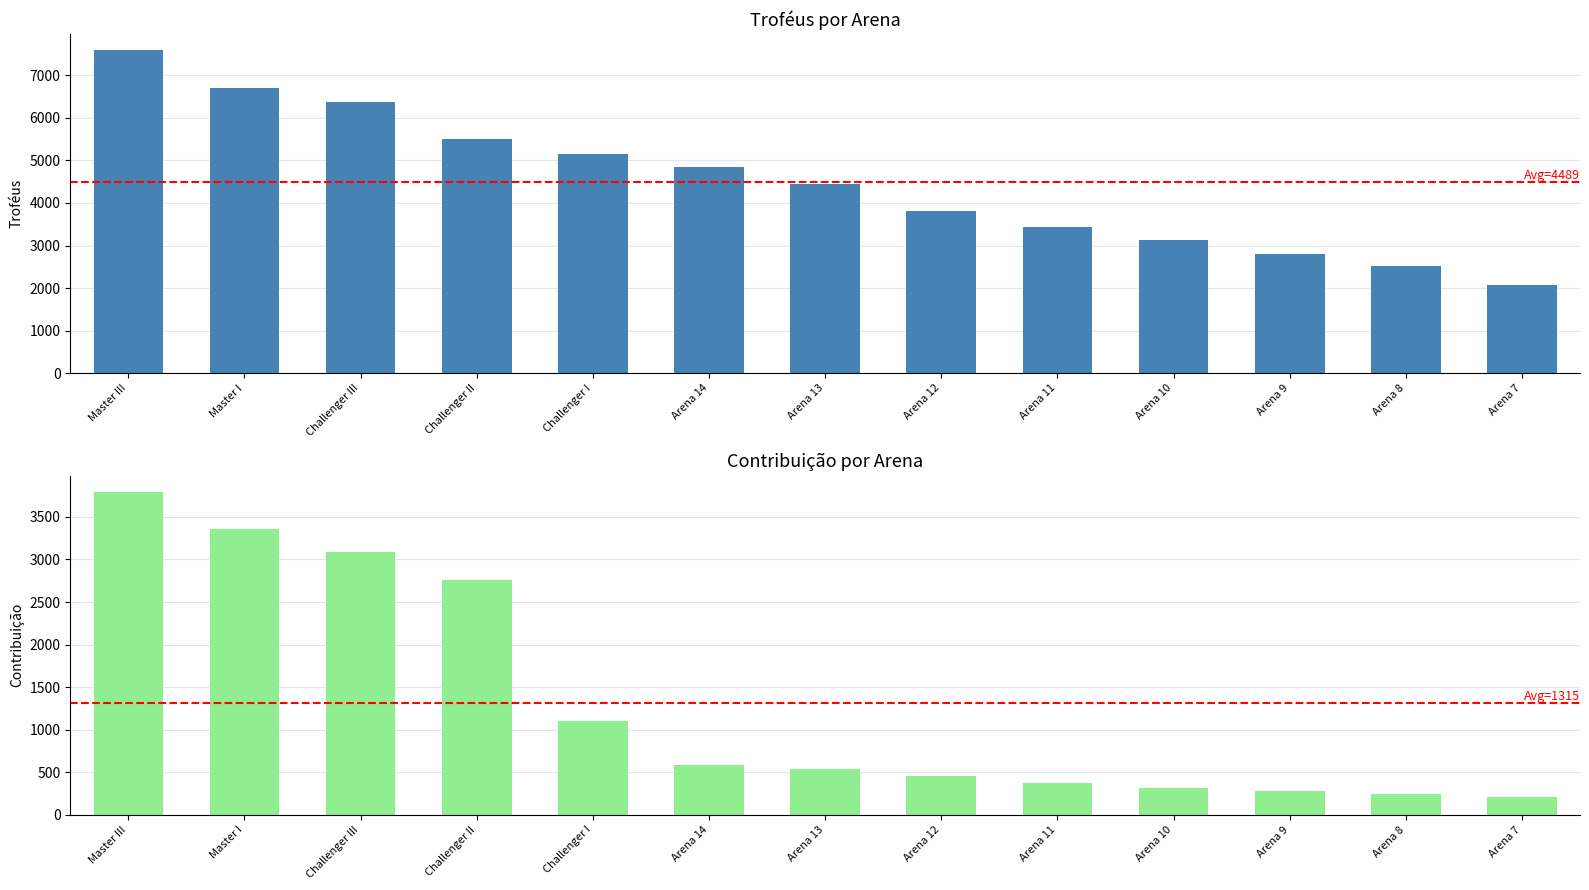

Where does the Contribuição series first go above 533?

Master III